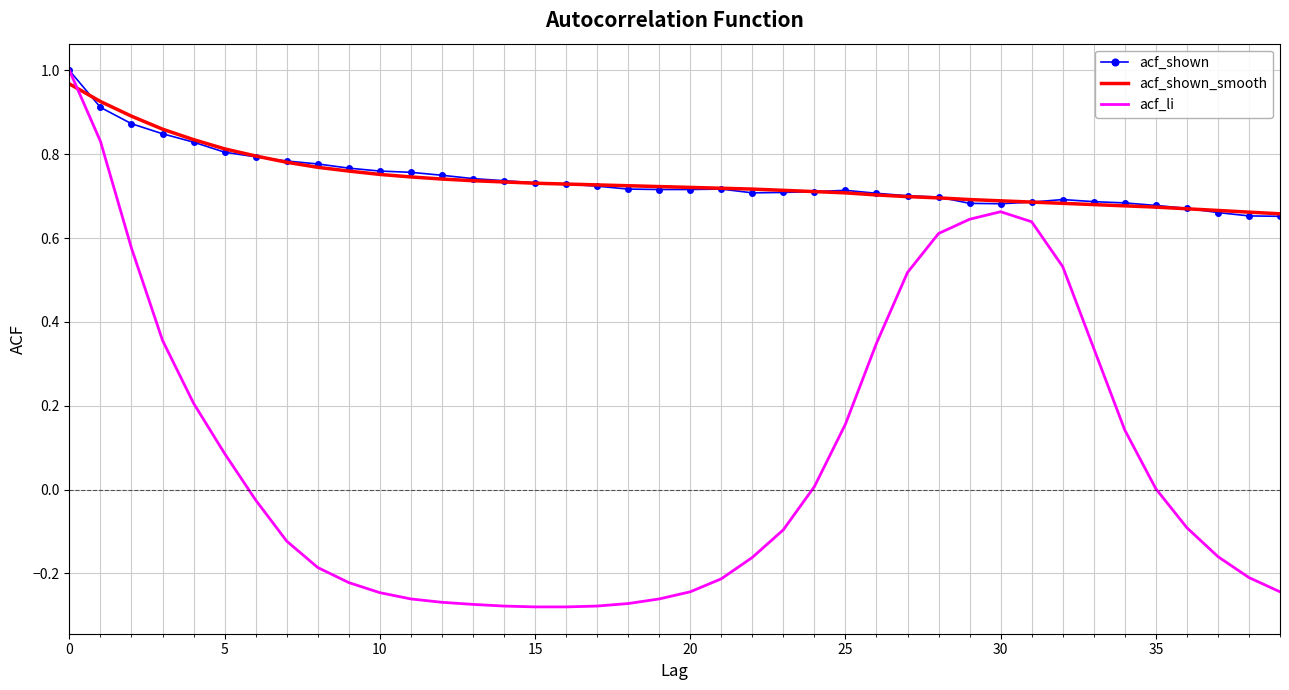

What are all the series names shown in the legend?

acf_shown, acf_shown_smooth, acf_li